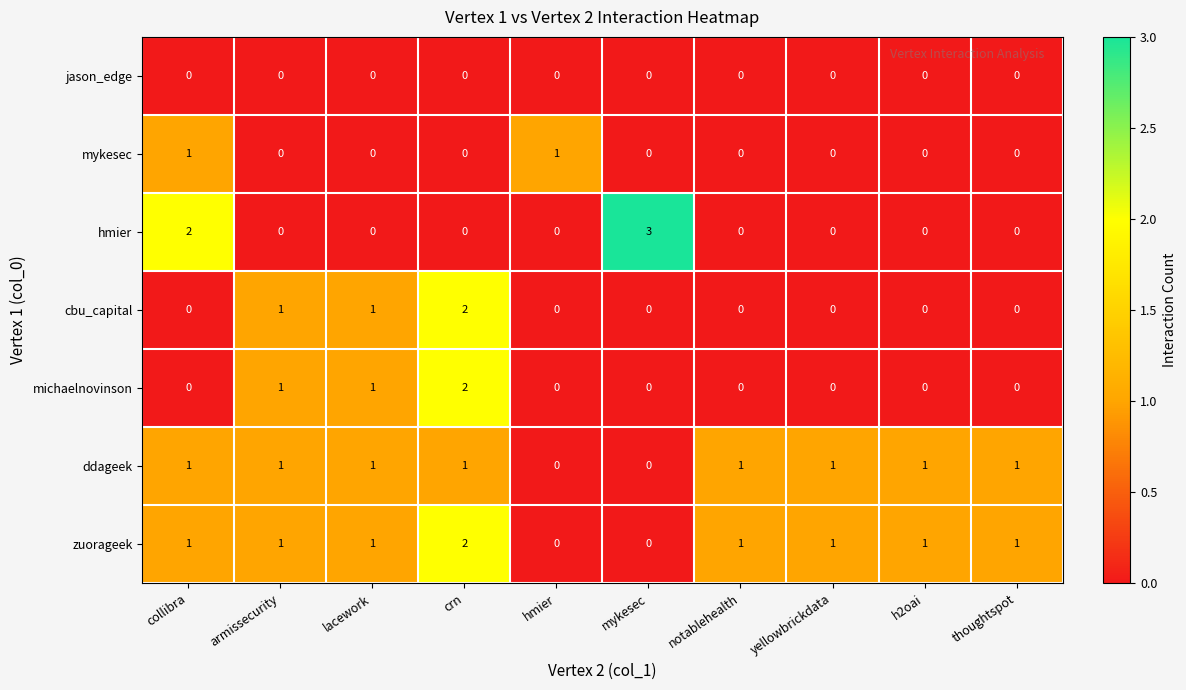

Count the cbu_capital values in the range 0 to 1.

9